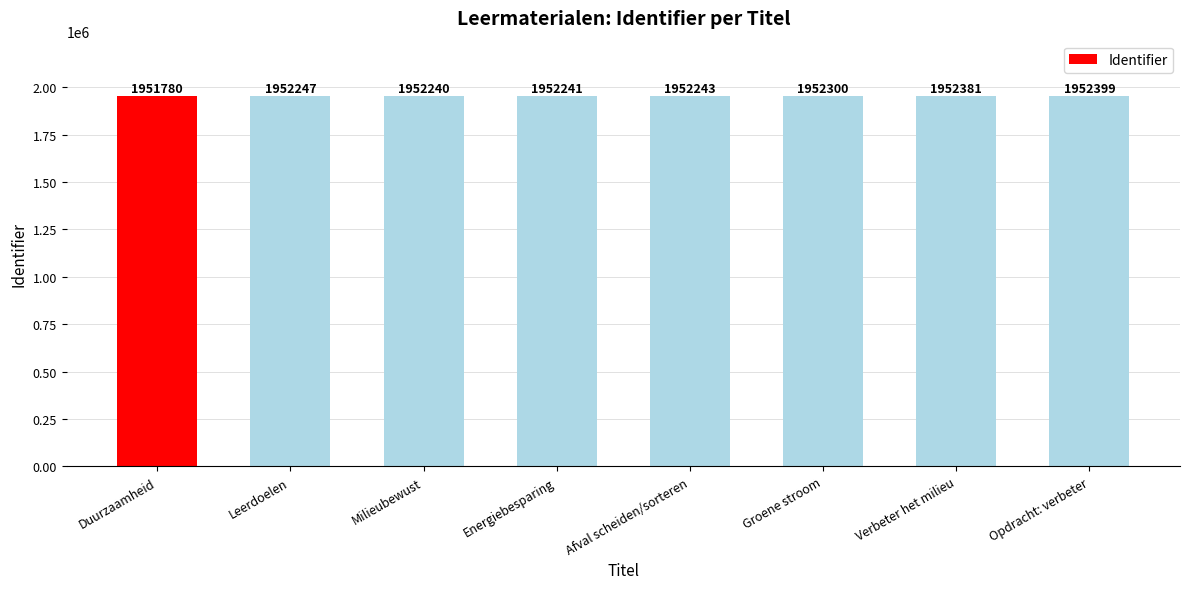

What is the difference between the second highest and second lowest values?

141